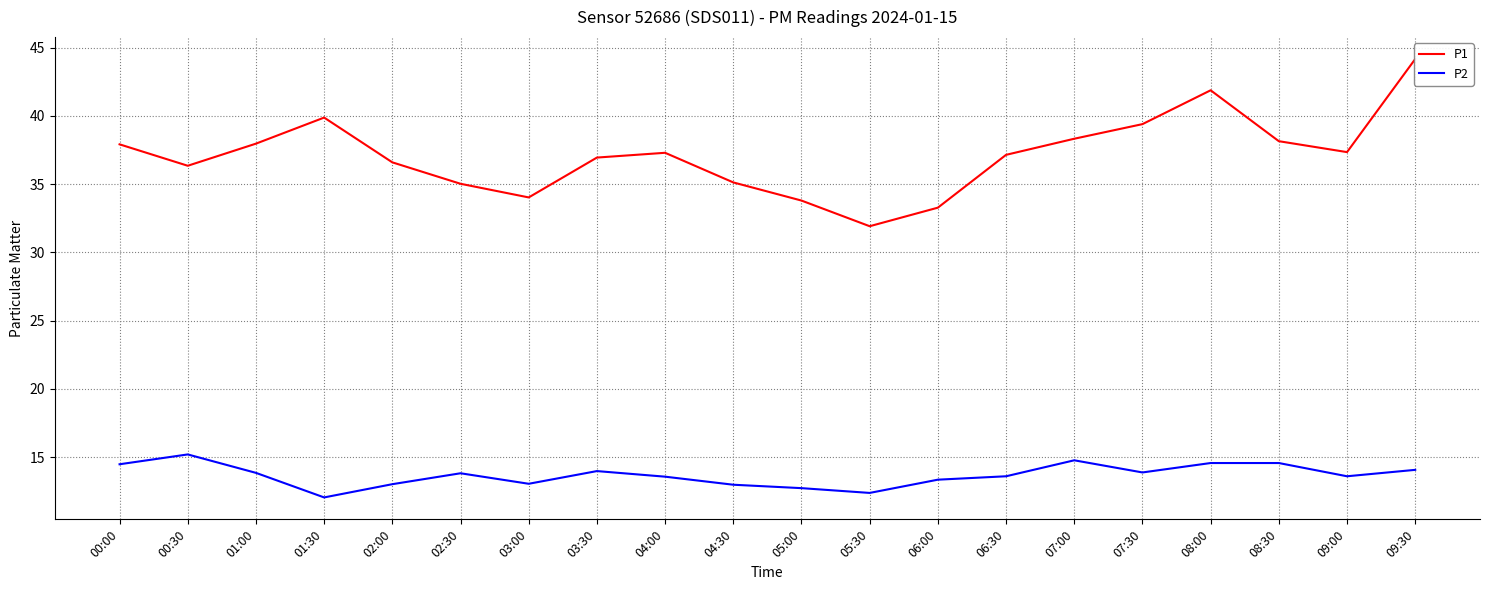

Reading left to right, transcribe all the data shown in this chart.

P1: 00:00=37.9	00:30=36.4	01:00=38.0	01:30=39.9	02:00=36.6	02:30=35.0	03:00=34.0	03:30=37.0	04:00=37.3	04:30=35.1	05:00=33.8	05:30=31.9	06:00=33.3	06:30=37.1	07:00=38.3	07:30=39.4	08:00=41.9	08:30=38.1	09:00=37.4	09:30=44.2
P2: 00:00=14.5	00:30=15.2	01:00=13.8	01:30=12.1	02:00=13.0	02:30=13.8	03:00=13.1	03:30=14.0	04:00=13.6	04:30=13.0	05:00=12.7	05:30=12.4	06:00=13.3	06:30=13.6	07:00=14.8	07:30=13.9	08:00=14.6	08:30=14.6	09:00=13.6	09:30=14.1